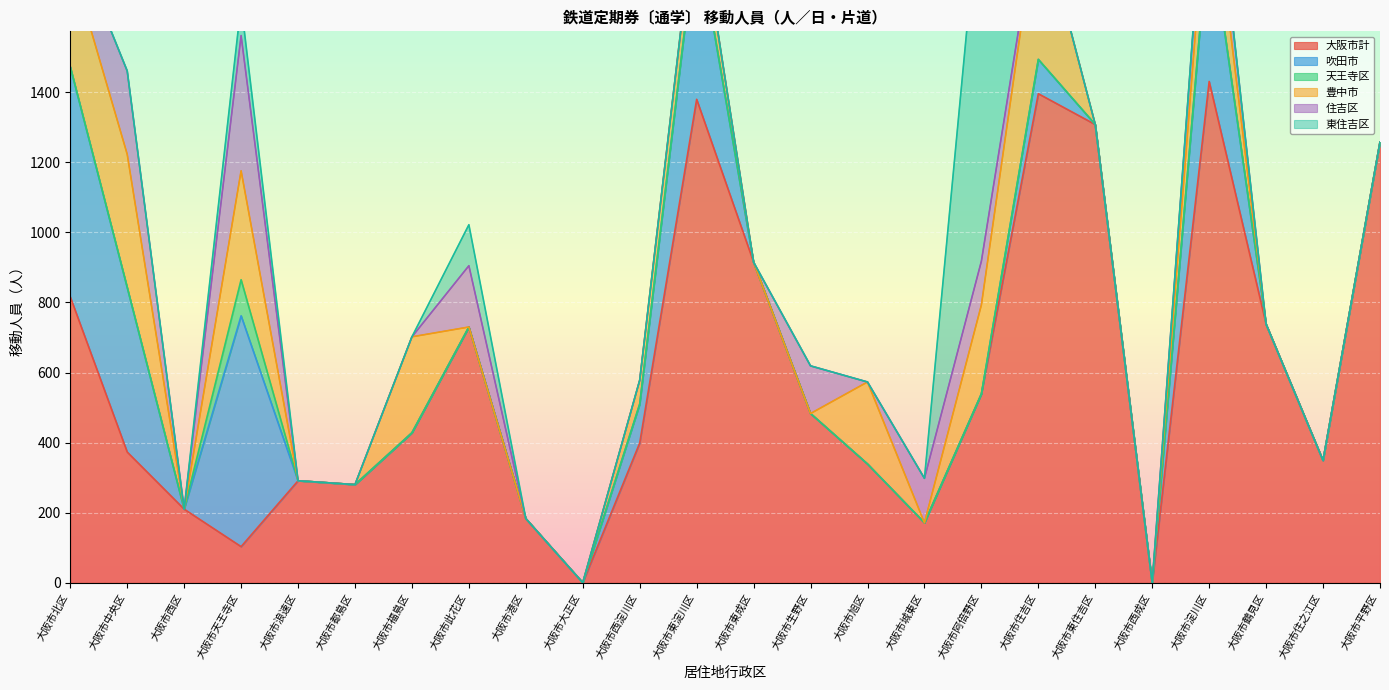

How many lines are shown in the chart?

6